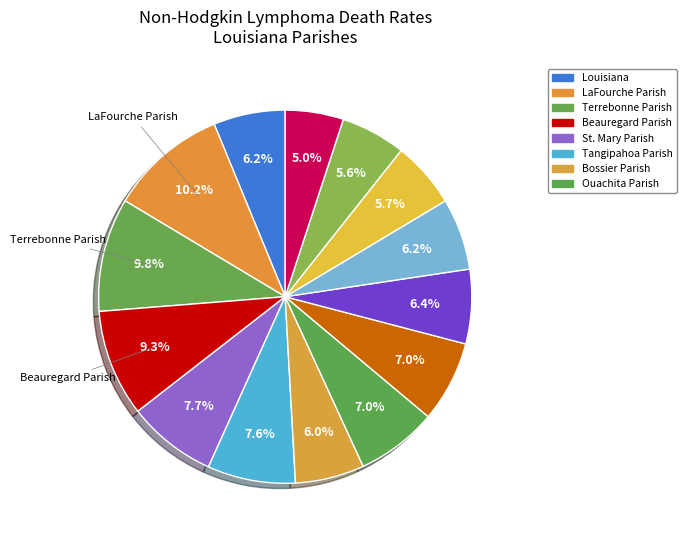

How many slices are in this pie chart?

14